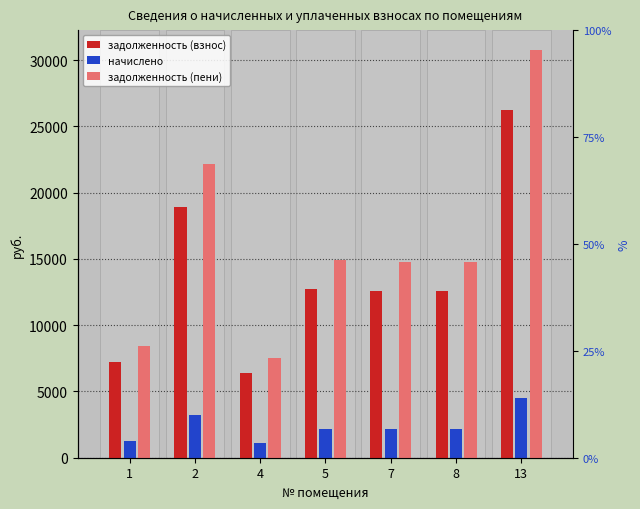

Does the chart contain any negative values?

No